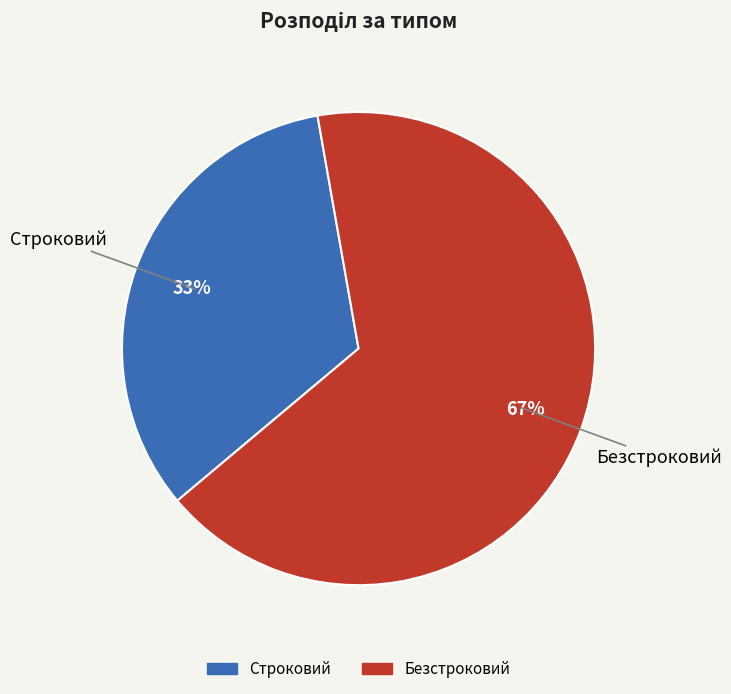

Which category has the biggest portion of the pie?

Безстроковий